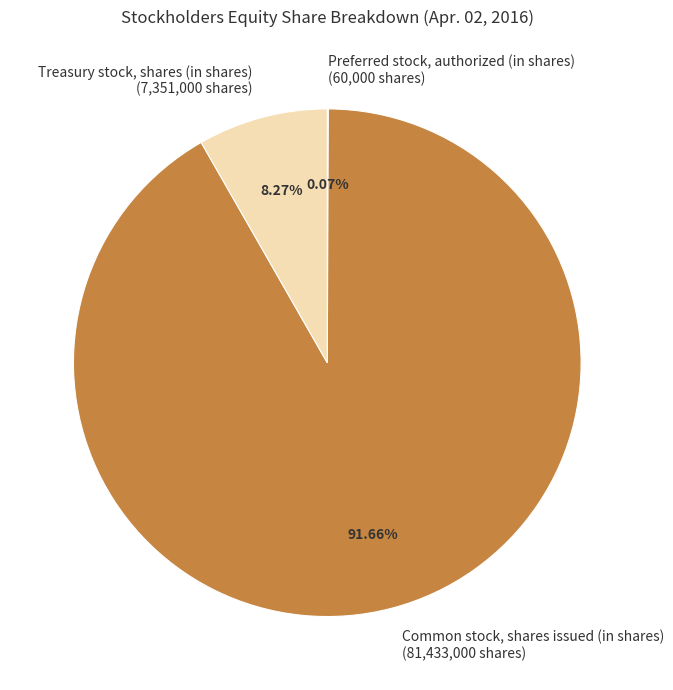

Is Common stock, shares issued (in shares) (81,433,000 shares) the majority of the pie?

Yes